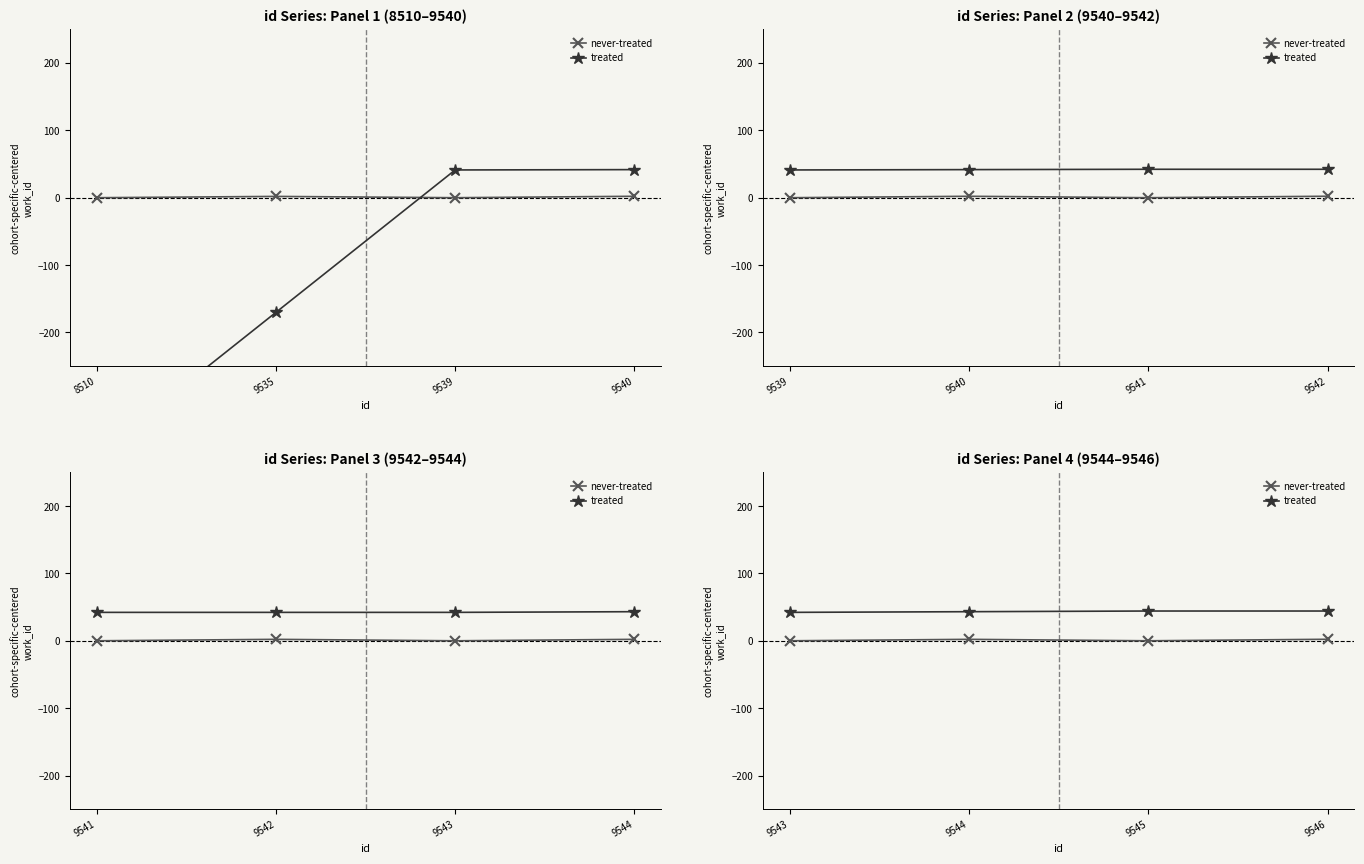

True or false: never-treated and treated cross at least once.

False